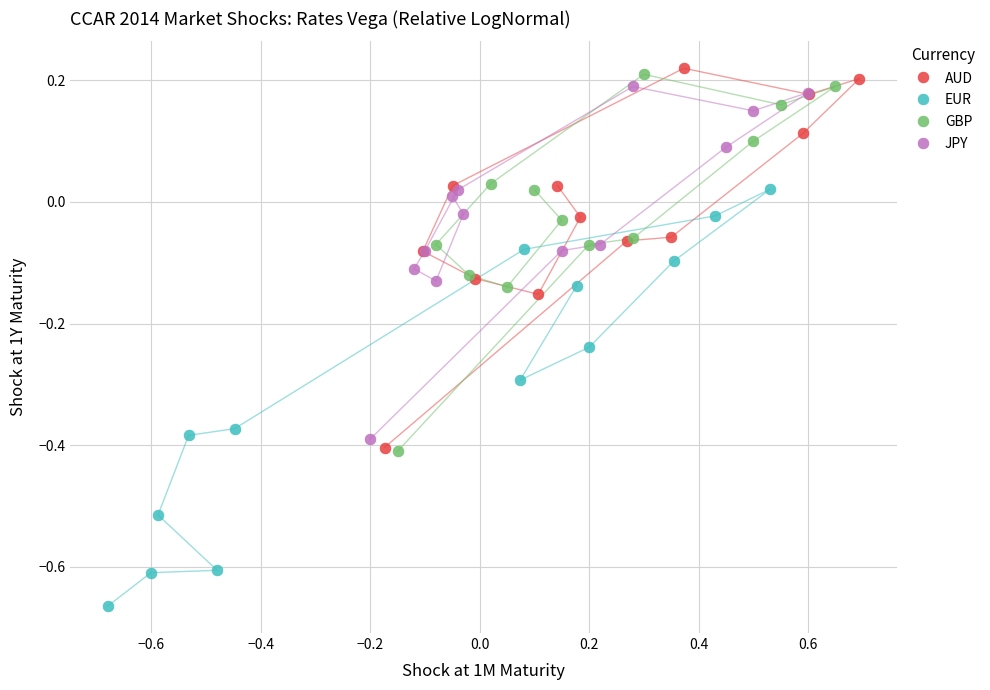

What are all the series names shown in the legend?

AUD, EUR, GBP, JPY